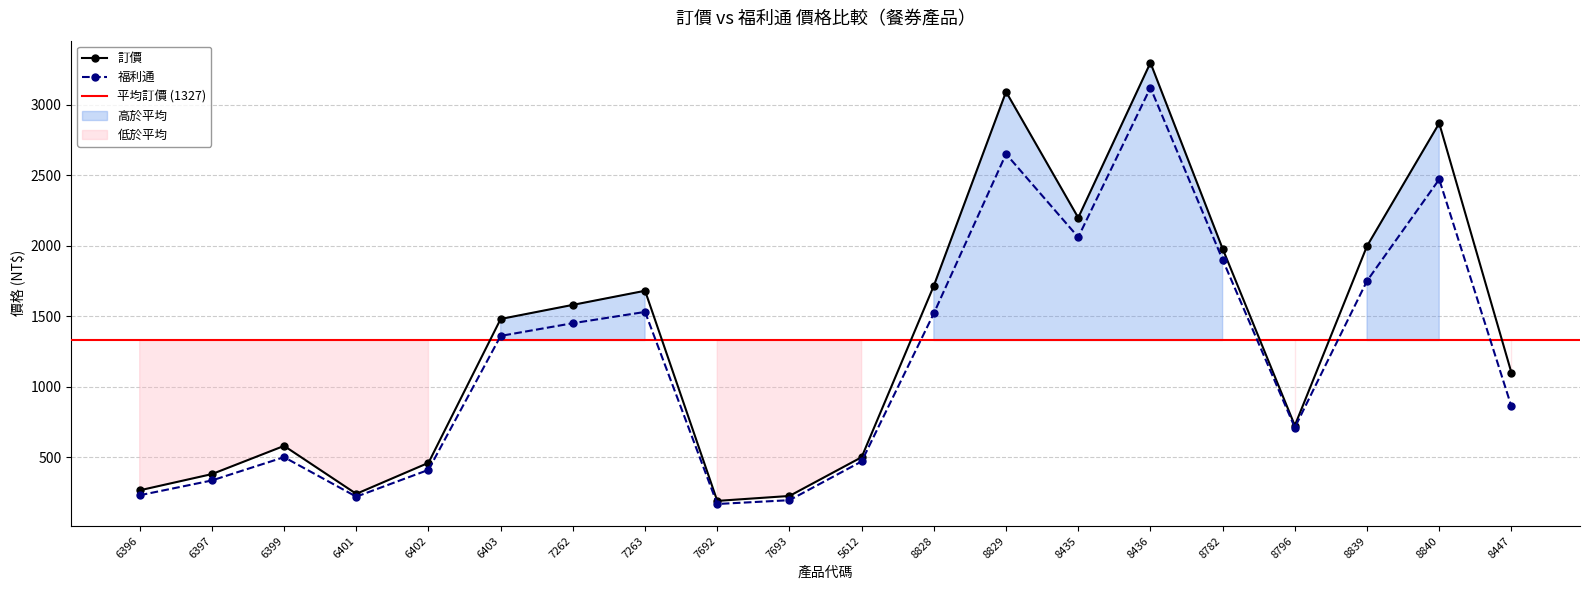

True or false: 福利通 and 訂價 intersect in this chart.

False